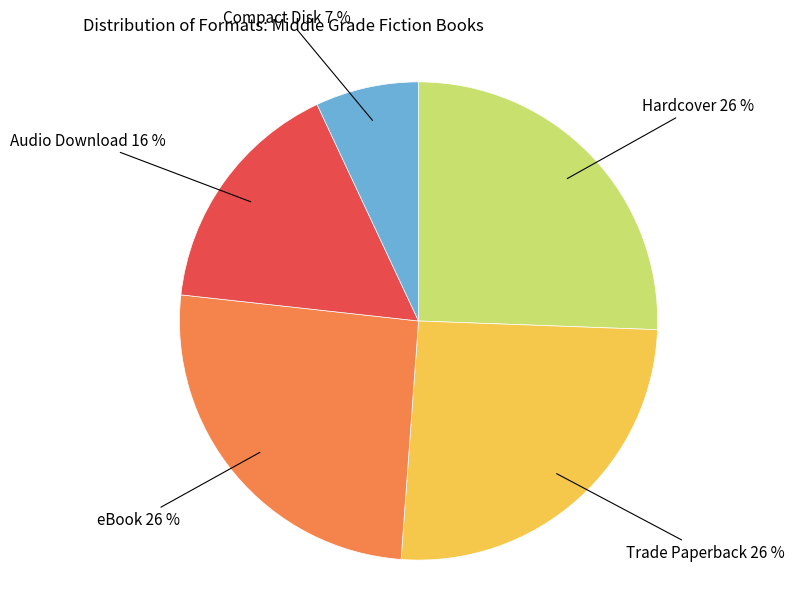

Count the number of slices in the pie.

5